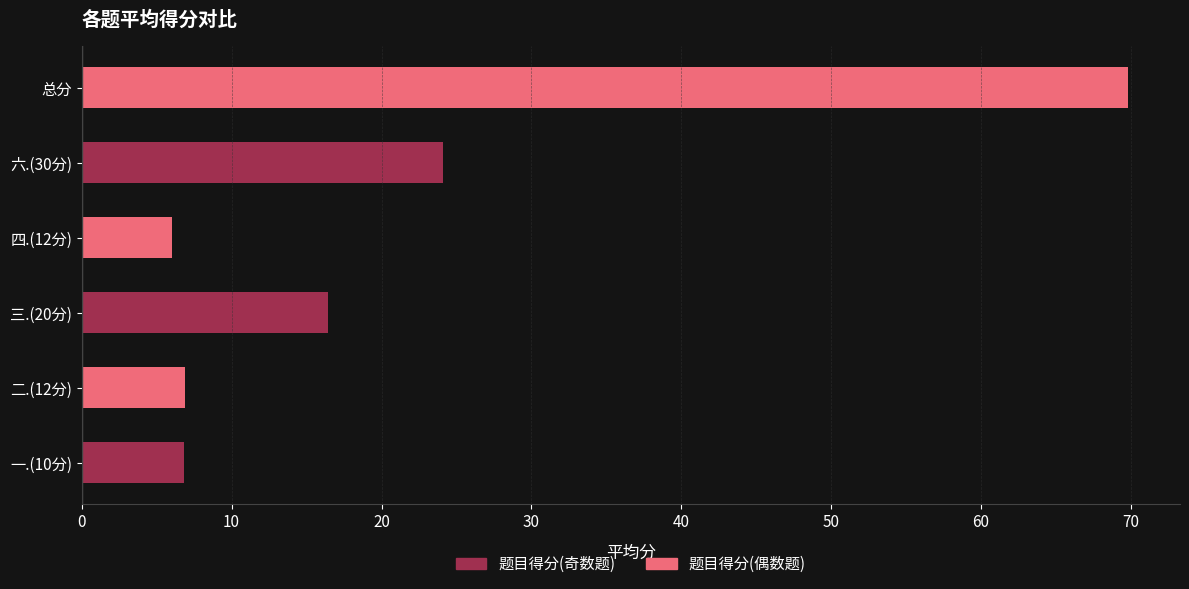

What is the difference between the values at 二.(12分) and 六.(30分)?

17.2